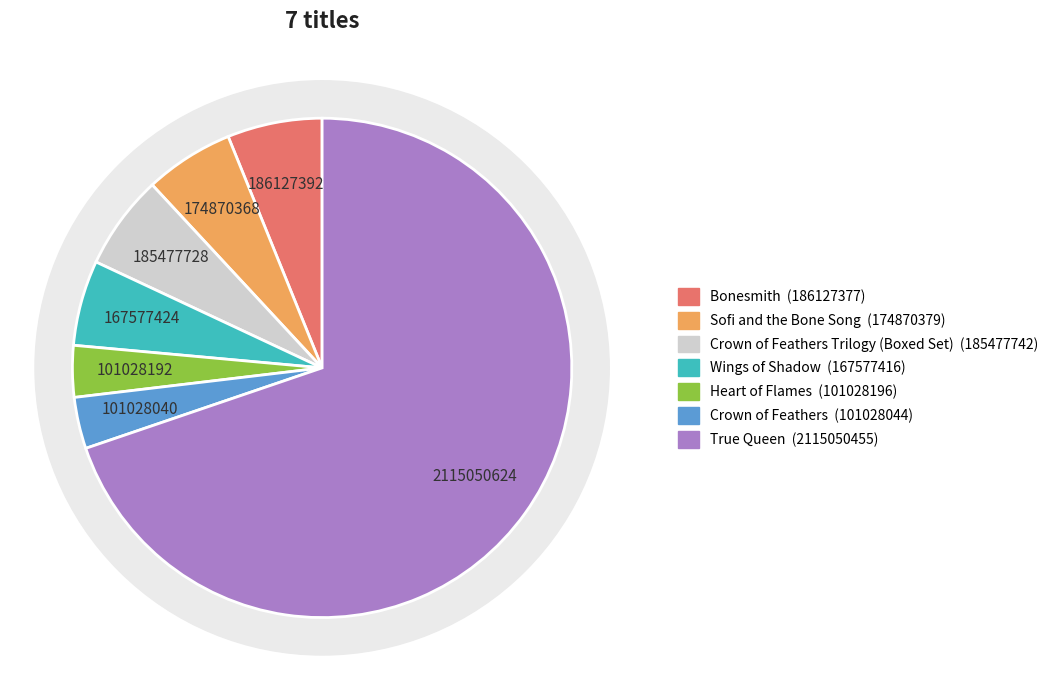

Is there any slice that represents more than half of the pie?

Yes